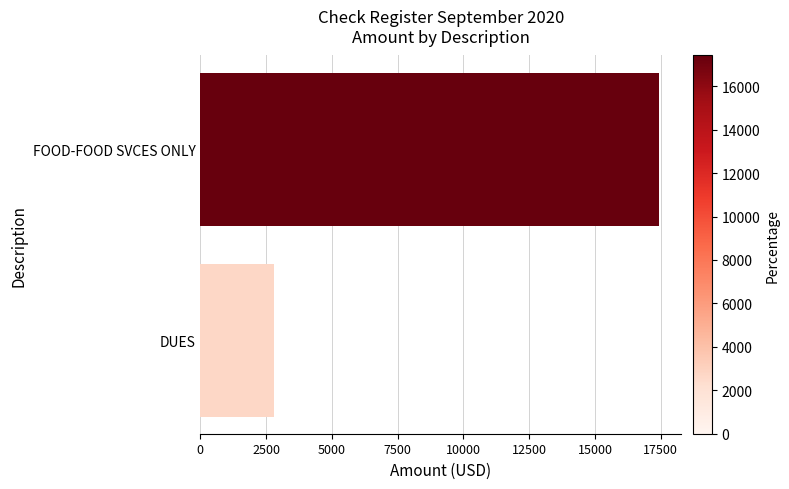

Between FOOD-FOOD SVCES ONLY and DUES, which is larger?

FOOD-FOOD SVCES ONLY